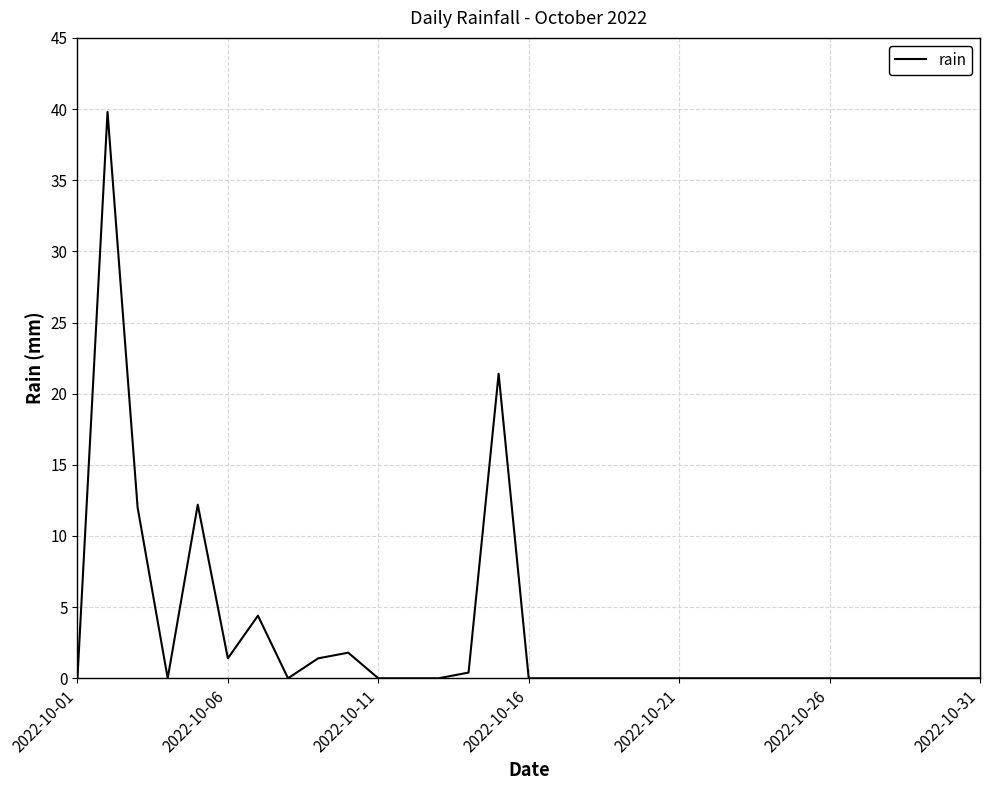

What is the difference between the maximum and minimum values?

39.8